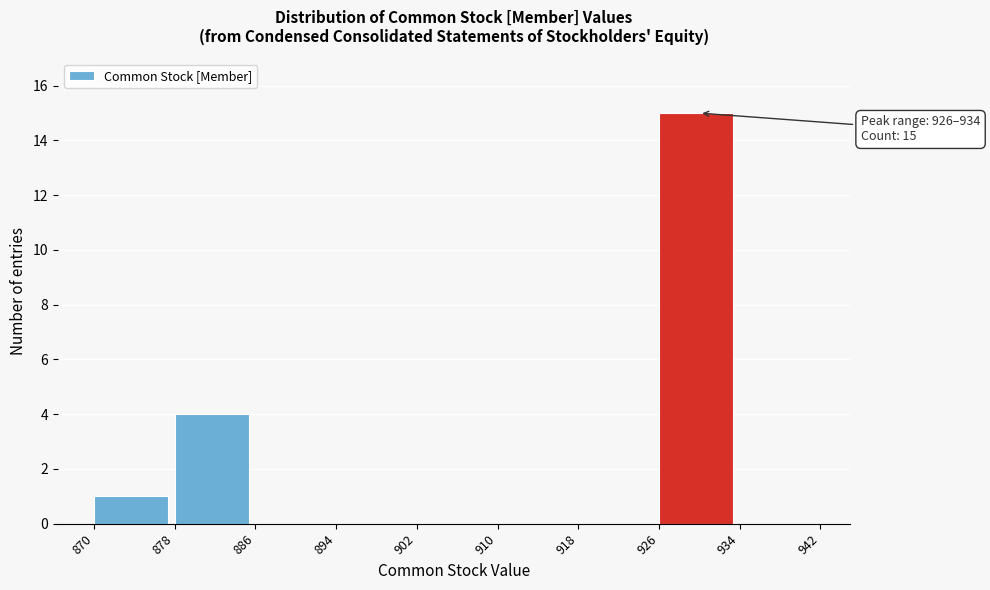

Over which range of the x-axis is the bar tallest?

926 to 934